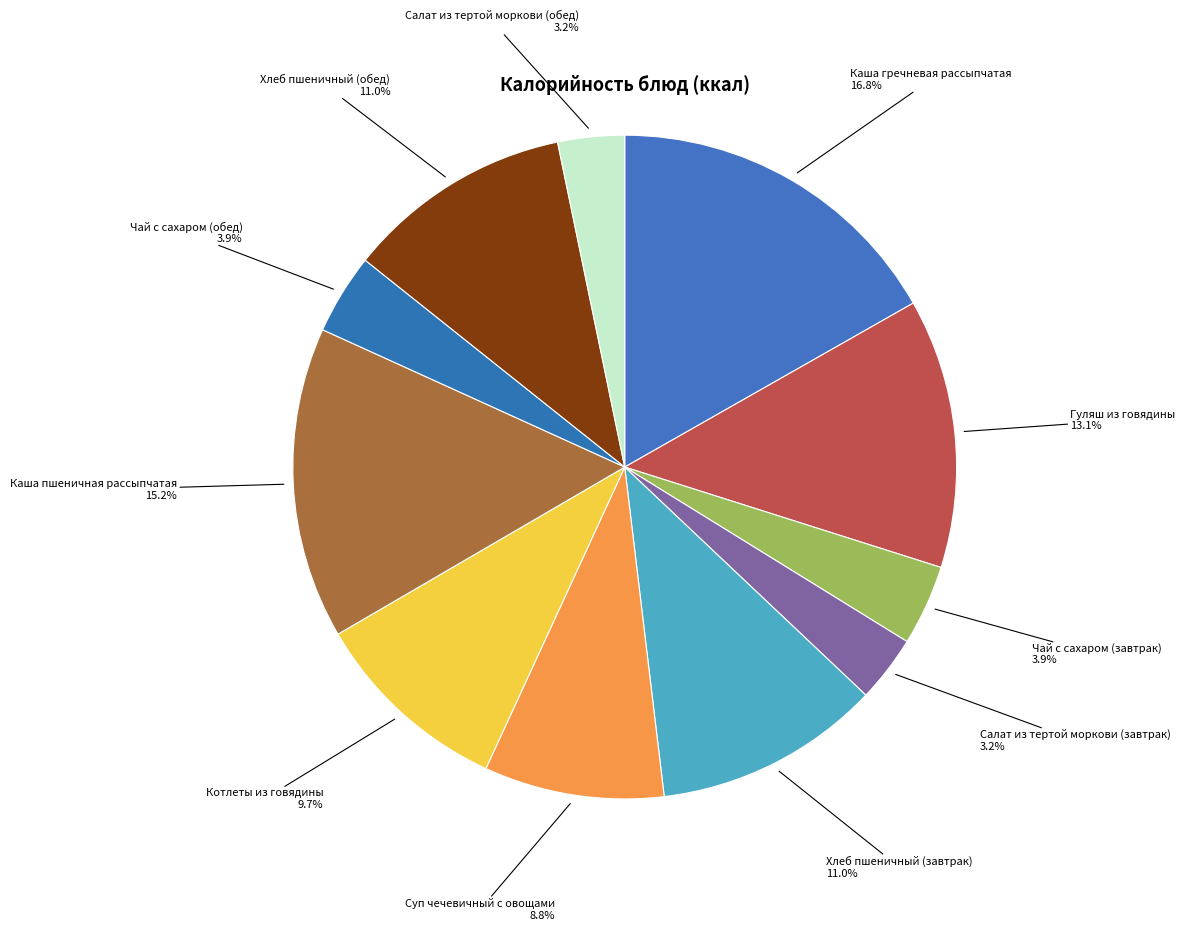

Approximately how many times larger is the value at Суп чечевичный с овощами compared to Каша гречневая рассыпчатая?

0.5